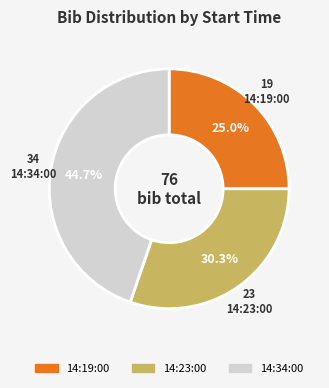

Between 14:34:00 and 14:23:00, which is larger?

14:34:00